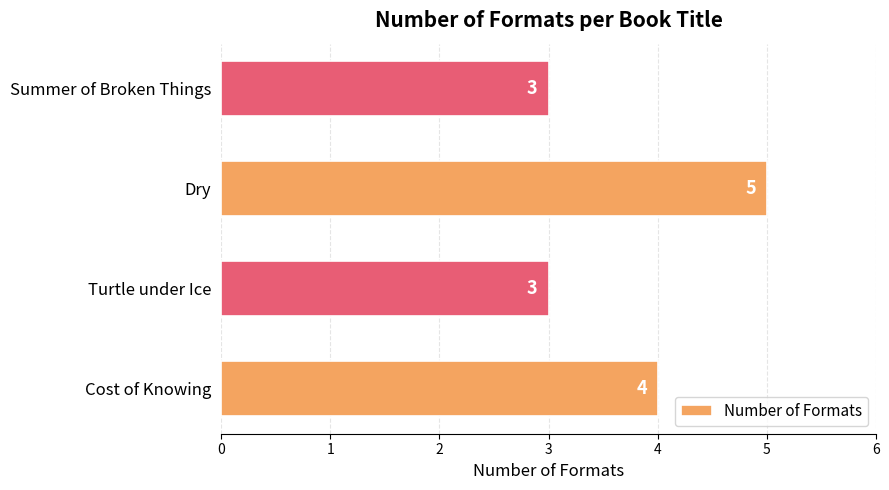

How many bars are there in total?

4